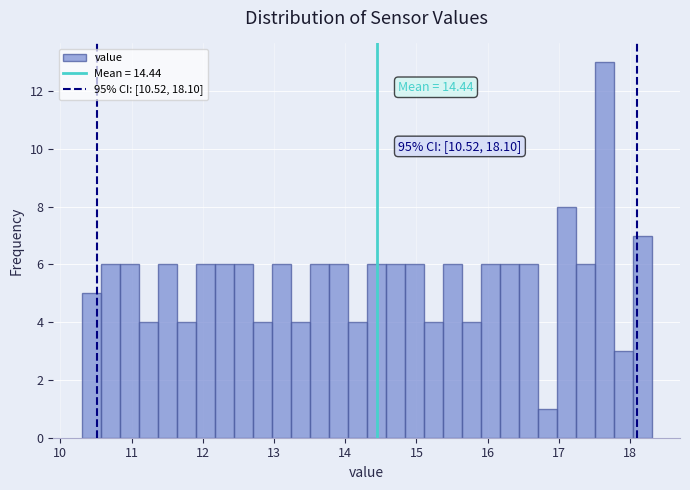

Read against the x-axis, roughly where is the centre of the tallest bar?

17.6